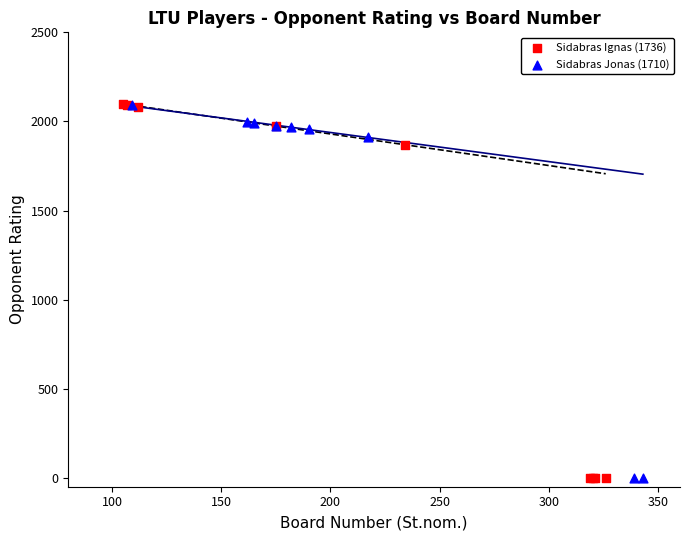

Which series has the widest spread of Y values?

Sidabras Ignas (1736)